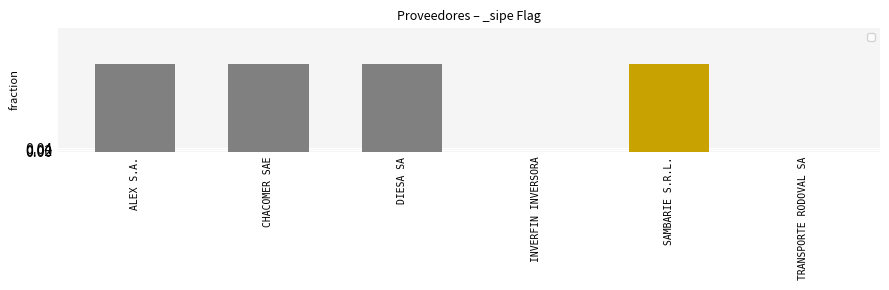

How many series are shown in this chart?

1